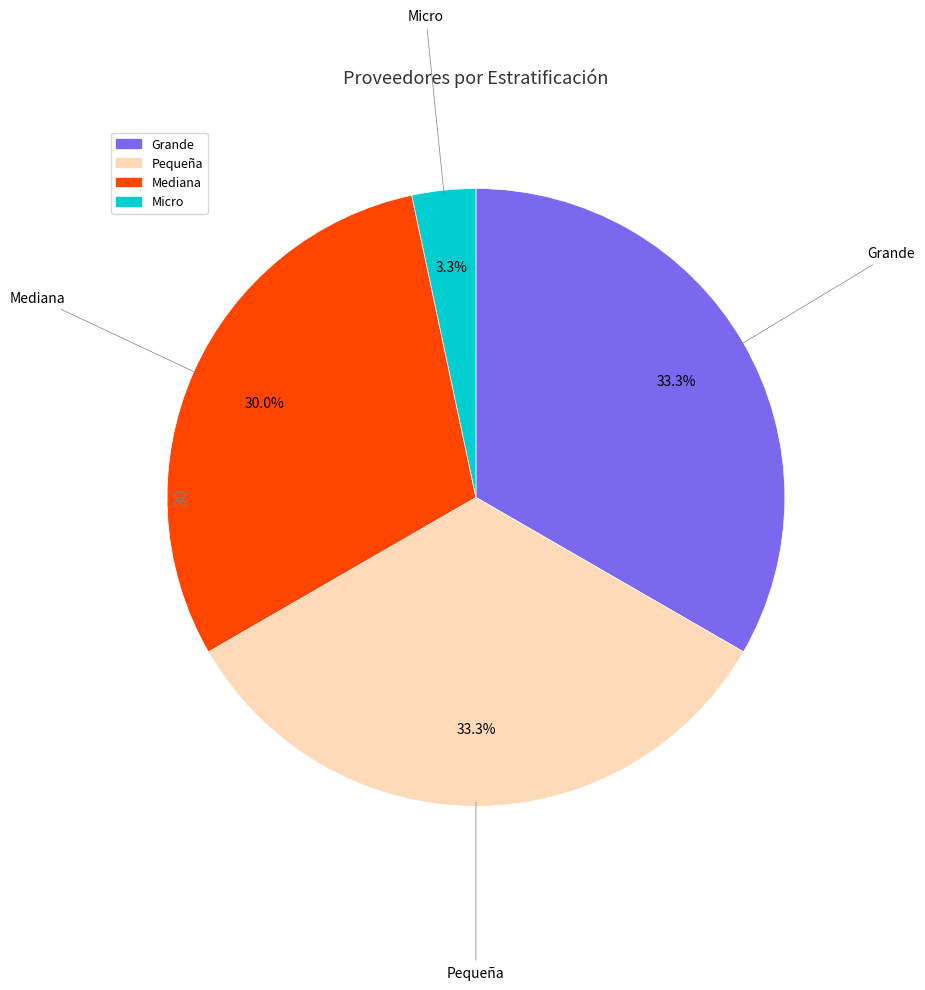

To the nearest percent, what is the difference between the largest and smallest slice percentages?

30%